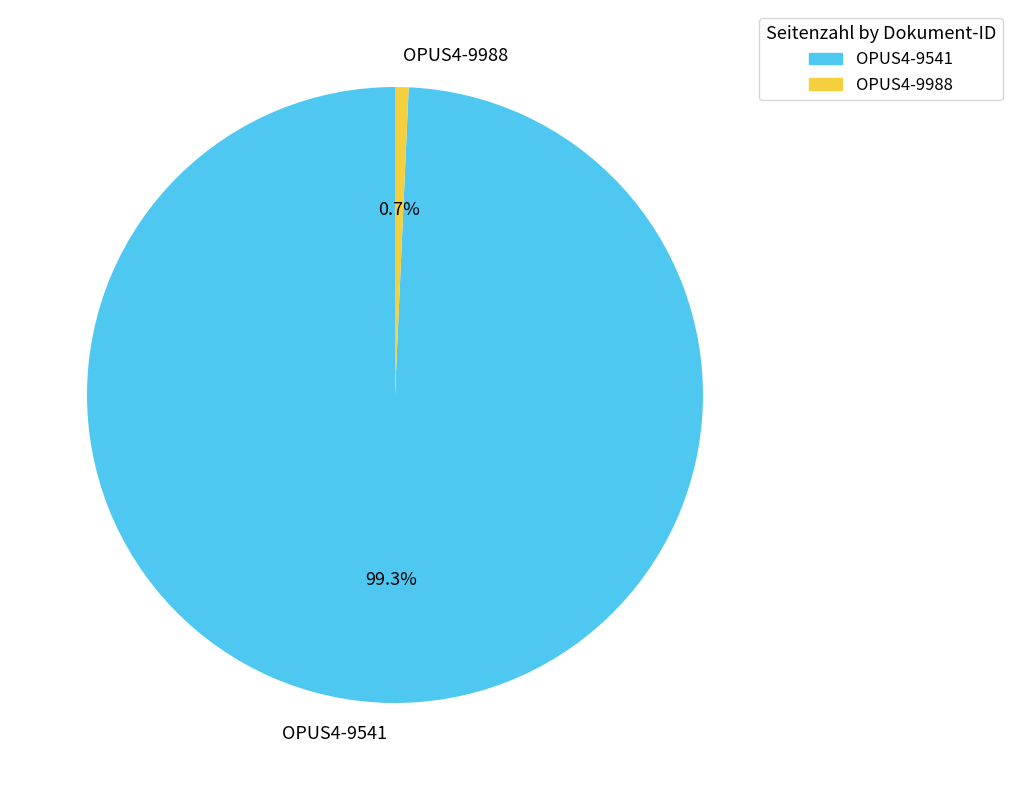

Which has a higher value, OPUS4-9541 or OPUS4-9988?

OPUS4-9541